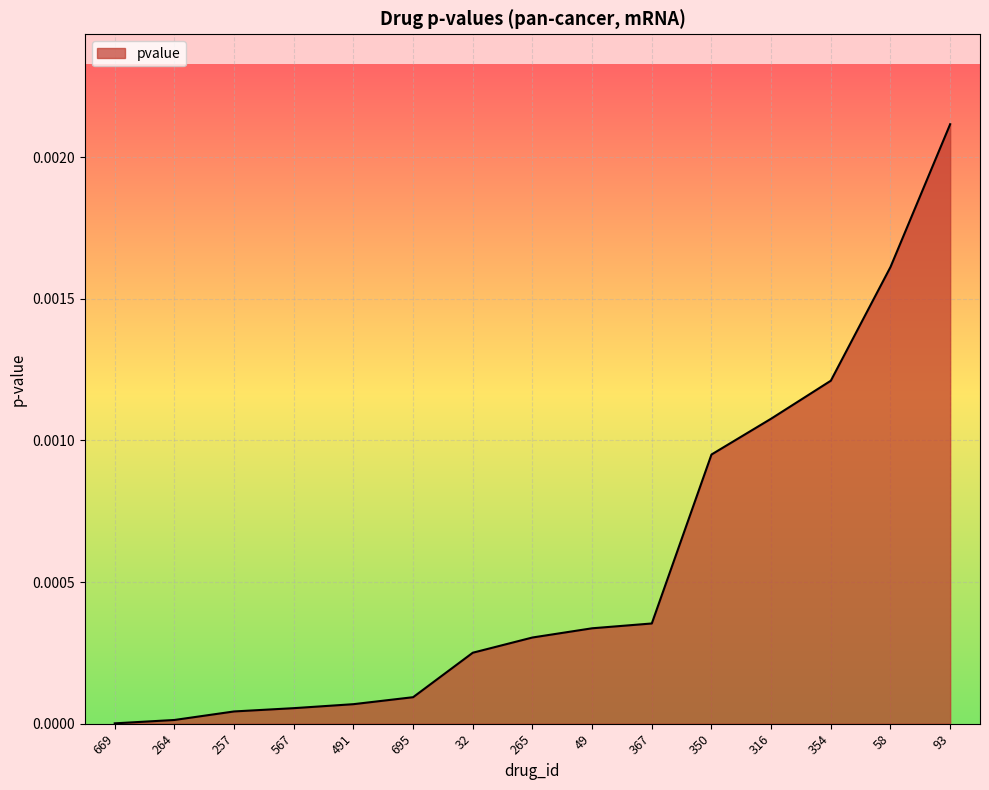

The value at 32 is 0.0. True or false?

True